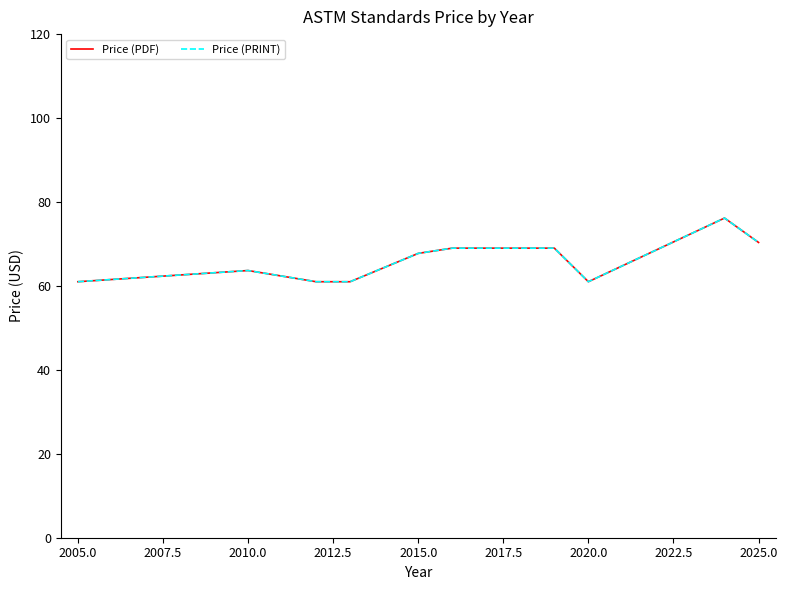

Where is the first local minimum for Price (PDF)?

2020.0